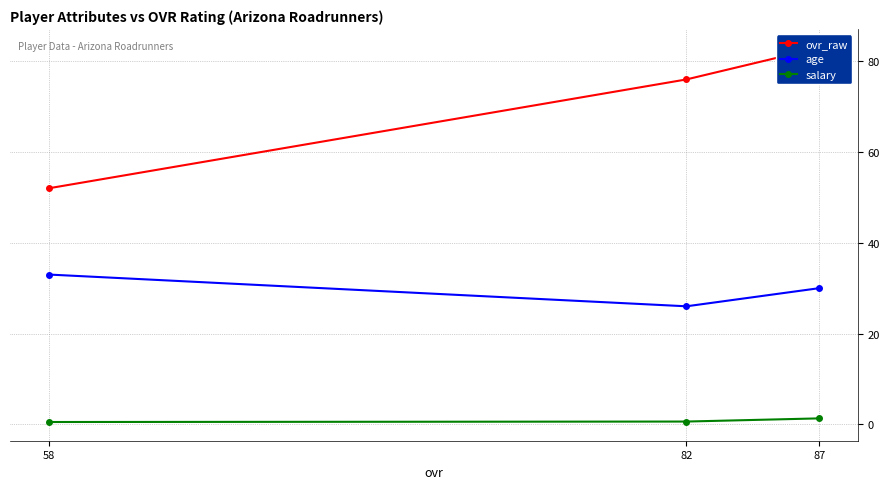

Rank the categories by age value from lowest to highest.

82, 87, 58